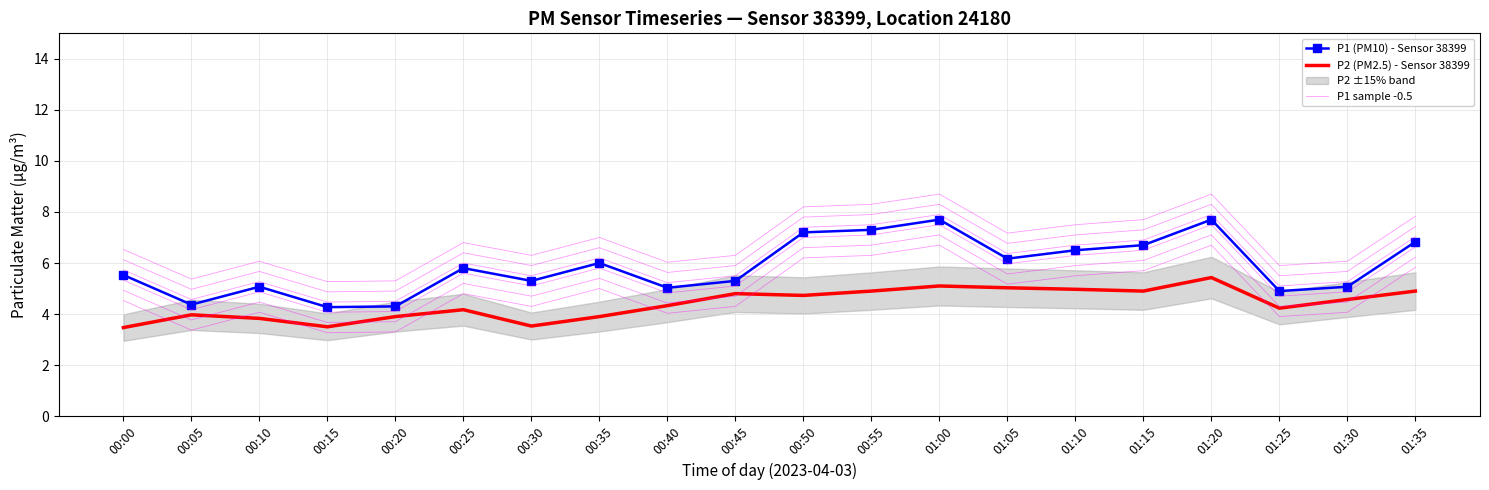

Reading right to left, what are all the values shown in this chart?

P1 (PM10) - Sensor 38399: 01:35=6.8	01:30=5.1	01:25=4.9	01:20=7.7	01:15=6.7	01:10=6.5	01:05=6.2	01:00=7.7	00:55=7.3	00:50=7.2	00:45=5.3	00:40=5.0	00:35=6.0	00:30=5.3	00:25=5.8	00:20=4.3	00:15=4.3	00:10=5.1	00:05=4.4	00:00=5.5
P2 (PM2.5) - Sensor 38399: 01:35=4.9	01:30=4.6	01:25=4.2	01:20=5.4	01:15=4.9	01:10=5.0	01:05=5.0	01:00=5.1	00:55=4.9	00:50=4.7	00:45=4.8	00:40=4.3	00:35=3.9	00:30=3.5	00:25=4.2	00:20=3.9	00:15=3.5	00:10=3.8	00:05=4.0	00:00=3.5
P1 sample -0.5: 01:35=5.8	01:30=4.1	01:25=3.9	01:20=6.7	01:15=5.7	01:10=5.5	01:05=5.2	01:00=6.7	00:55=6.3	00:50=6.2	00:45=4.3	00:40=4.0	00:35=5.0	00:30=4.3	00:25=4.8	00:20=3.3	00:15=3.3	00:10=4.1	00:05=3.4	00:00=4.5